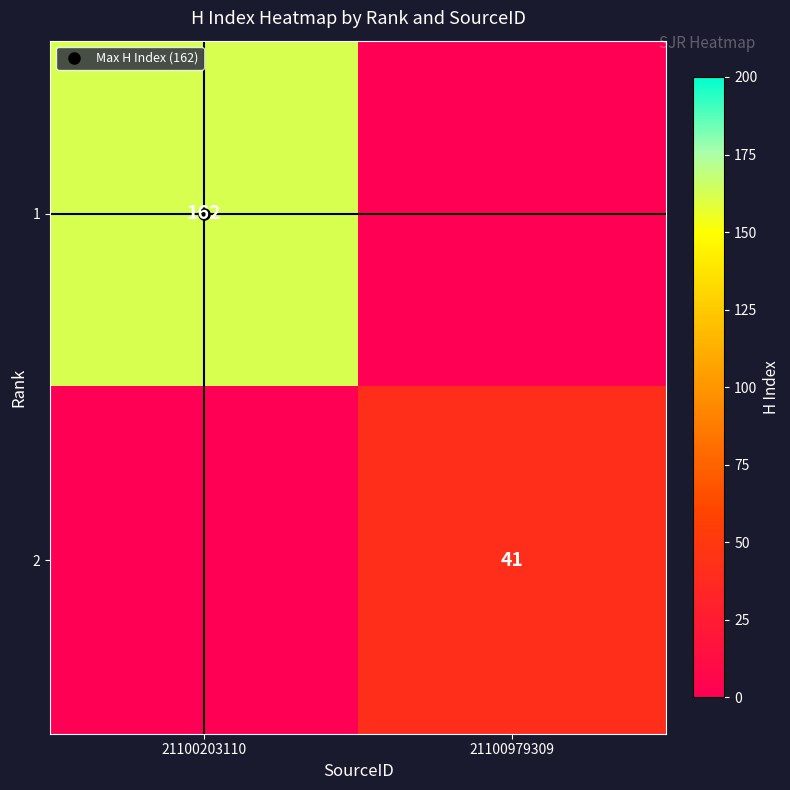

Which has a higher value, 21100979309 or 21100203110?

21100203110